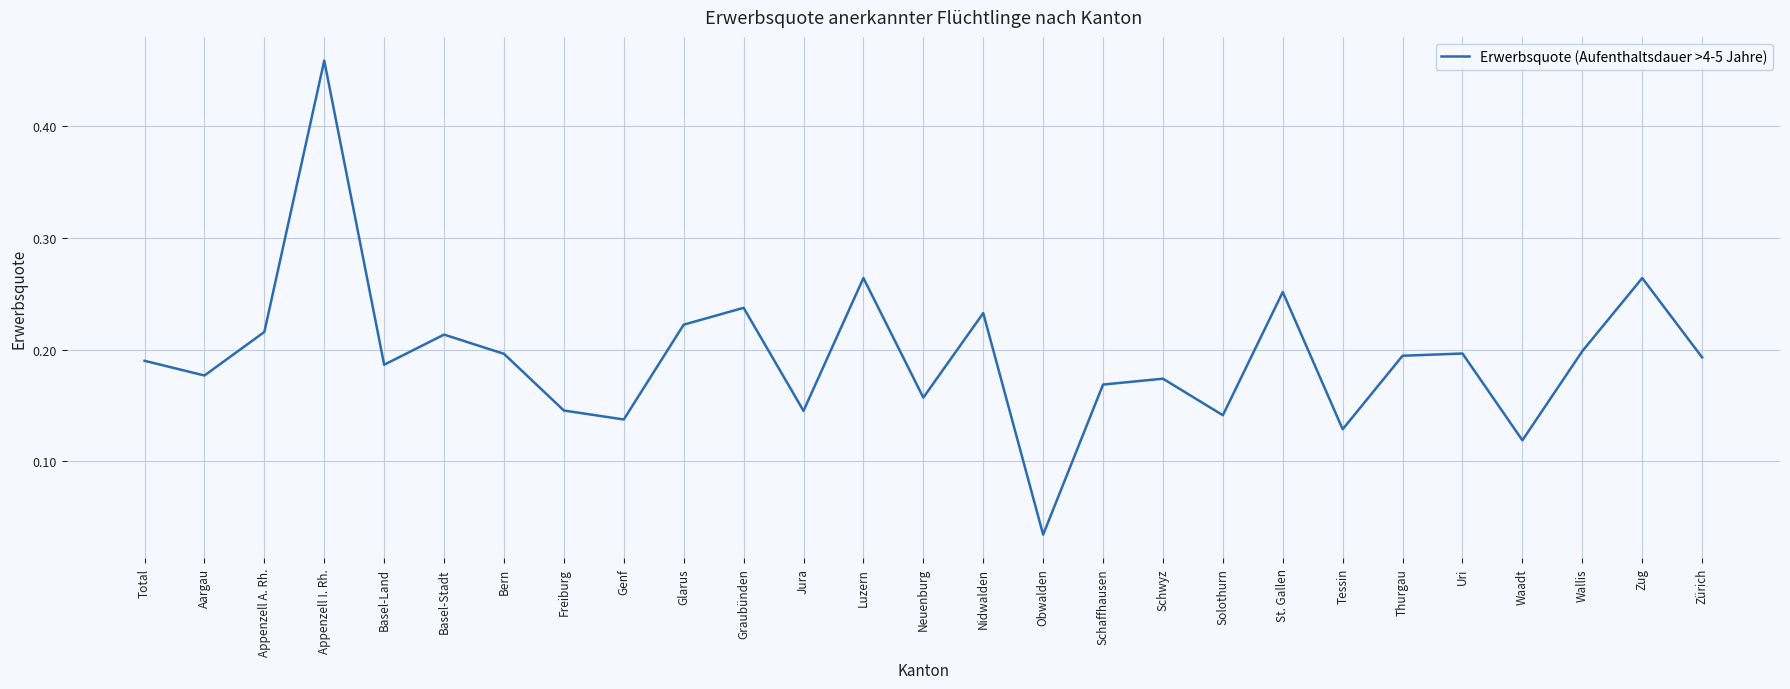

Which has a higher value, Zürich or Neuenburg?

Zürich